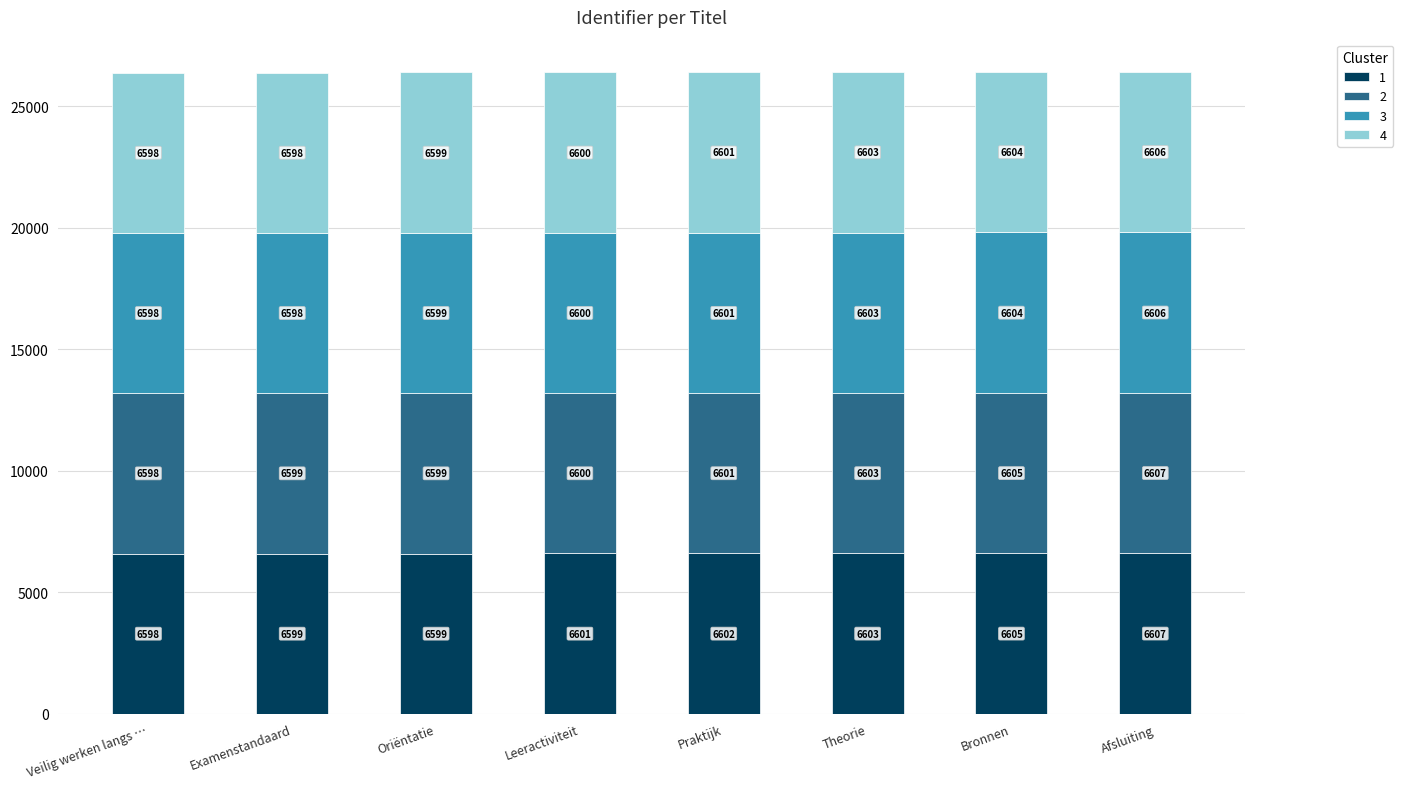

How many bars are there in total?

8